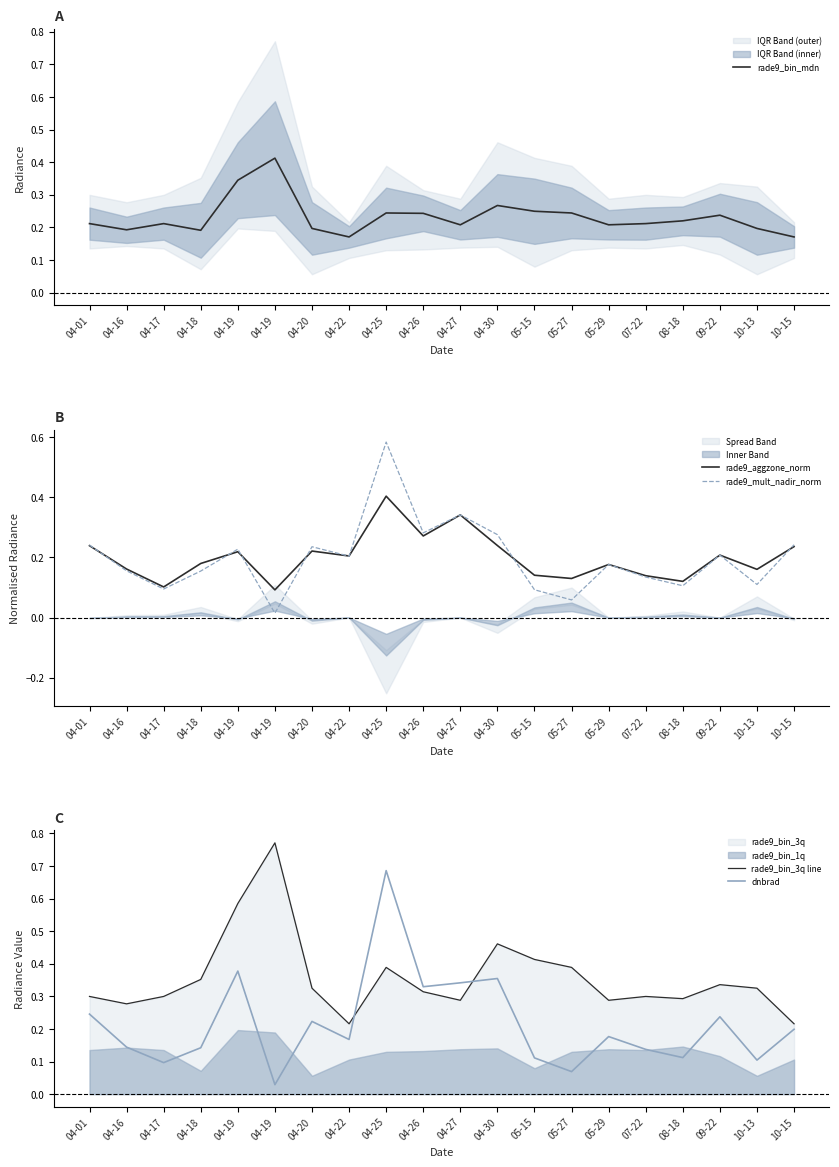

Reading right to left, extract all data points from this chart.

rade9_bin_mdn: 10-15=0.2	10-13=0.2	09-22=0.2	08-18=0.2	07-22=0.2	05-29=0.2	05-27=0.2	05-15=0.2	04-30=0.3	04-27=0.2	04-26=0.2	04-25=0.2	04-22=0.2	04-20=0.2	04-19=0.4	04-19=0.3	04-18=0.2	04-17=0.2	04-16=0.2	04-01=0.2
rade9_aggzone_norm: 10-15=0.2	10-13=0.2	09-22=0.2	08-18=0.1	07-22=0.1	05-29=0.2	05-27=0.1	05-15=0.1	04-30=0.2	04-27=0.3	04-26=0.3	04-25=0.4	04-22=0.2	04-20=0.2	04-19=0.1	04-19=0.2	04-18=0.2	04-17=0.1	04-16=0.2	04-01=0.2
rade9_mult_nadir_norm: 10-15=0.2	10-13=0.1	09-22=0.2	08-18=0.1	07-22=0.1	05-29=0.2	05-27=0.1	05-15=0.1	04-30=0.3	04-27=0.3	04-26=0.3	04-25=0.6	04-22=0.2	04-20=0.2	04-19=0.0	04-19=0.2	04-18=0.2	04-17=0.1	04-16=0.2	04-01=0.2
rade9_bin_3q line: 10-15=0.2	10-13=0.3	09-22=0.3	08-18=0.3	07-22=0.3	05-29=0.3	05-27=0.4	05-15=0.4	04-30=0.5	04-27=0.3	04-26=0.3	04-25=0.4	04-22=0.2	04-20=0.3	04-19=0.8	04-19=0.6	04-18=0.4	04-17=0.3	04-16=0.3	04-01=0.3
dnbrad: 10-15=0.2	10-13=0.1	09-22=0.2	08-18=0.1	07-22=0.1	05-29=0.2	05-27=0.1	05-15=0.1	04-30=0.4	04-27=0.3	04-26=0.3	04-25=0.7	04-22=0.2	04-20=0.2	04-19=0.0	04-19=0.4	04-18=0.1	04-17=0.1	04-16=0.1	04-01=0.2